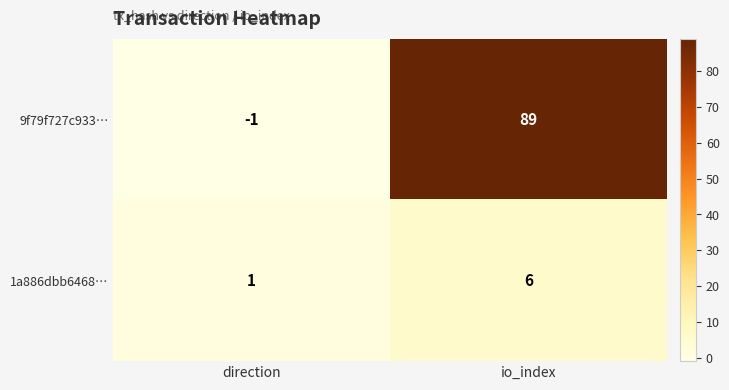

Reading left to right, list all the values displayed in this chart.

9f79f727c933…: direction=-1	io_index=89
1a886dbb6468…: direction=1	io_index=6